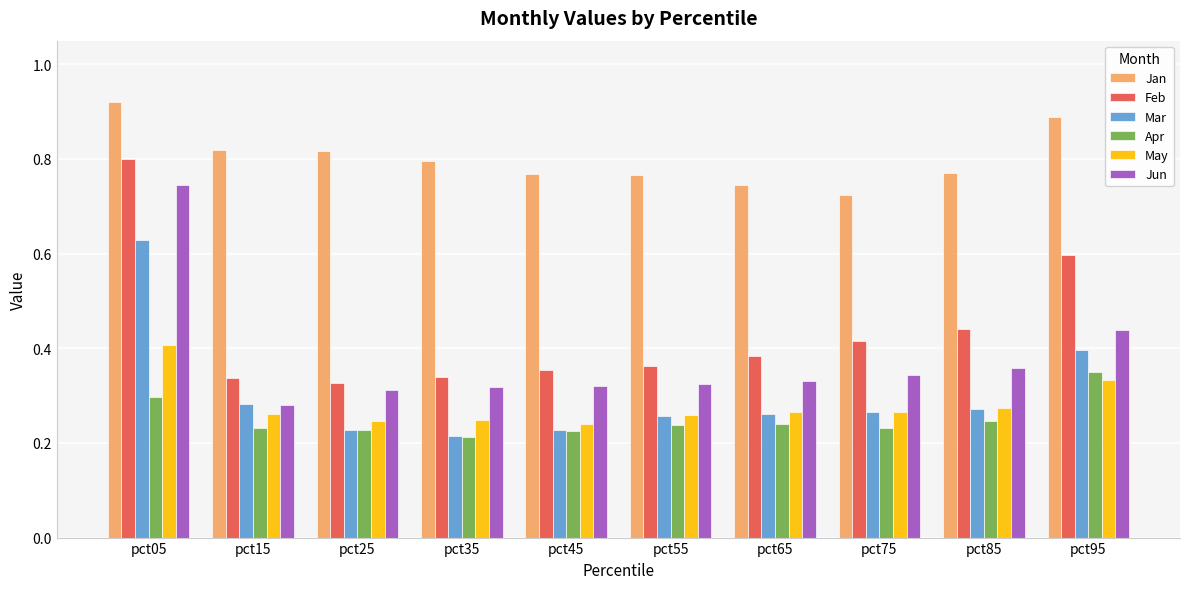

What is the sum of all Apr values?

2.5